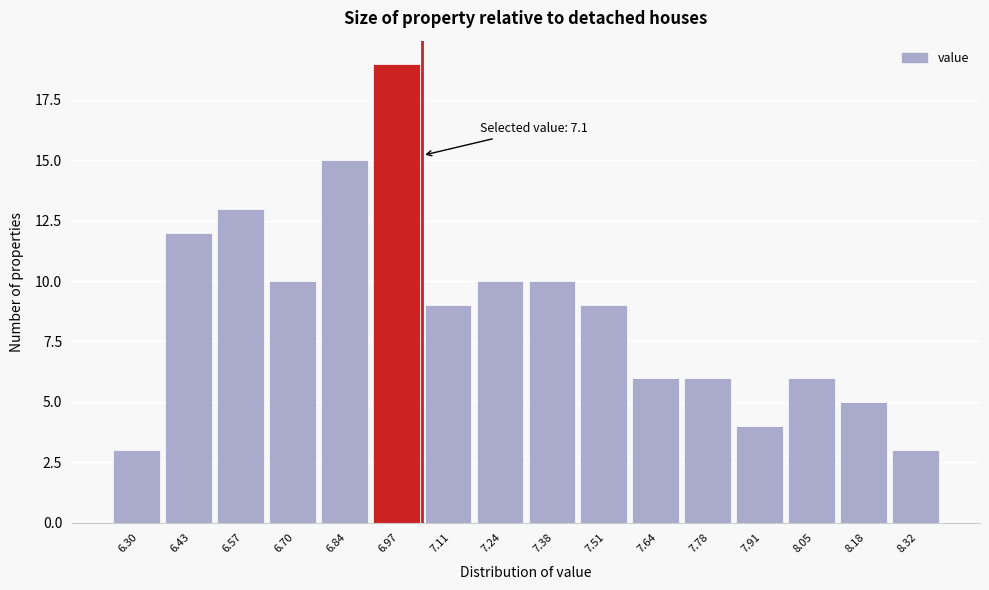

Reading left to right, extract all data points from this chart.

6.30=3	6.43=12	6.57=13	6.70=10	6.84=15	6.97=19	7.11=9	7.24=10	7.38=10	7.51=9	7.64=6	7.78=6	7.91=4	8.05=6	8.18=5	8.32=3